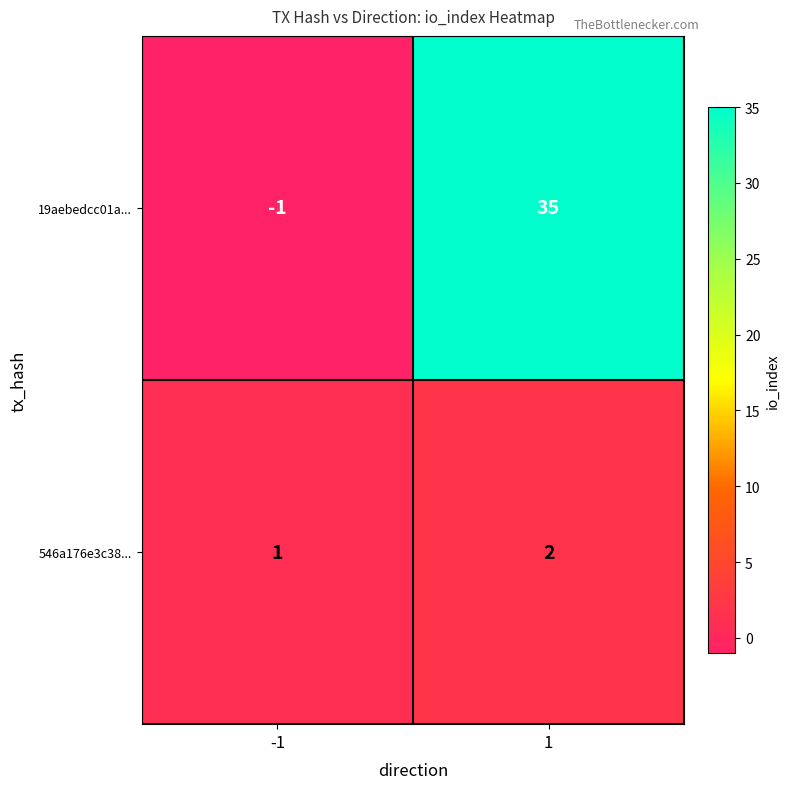

What is the difference between the maximum and minimum values in the 19aebedcc01a... series?

36